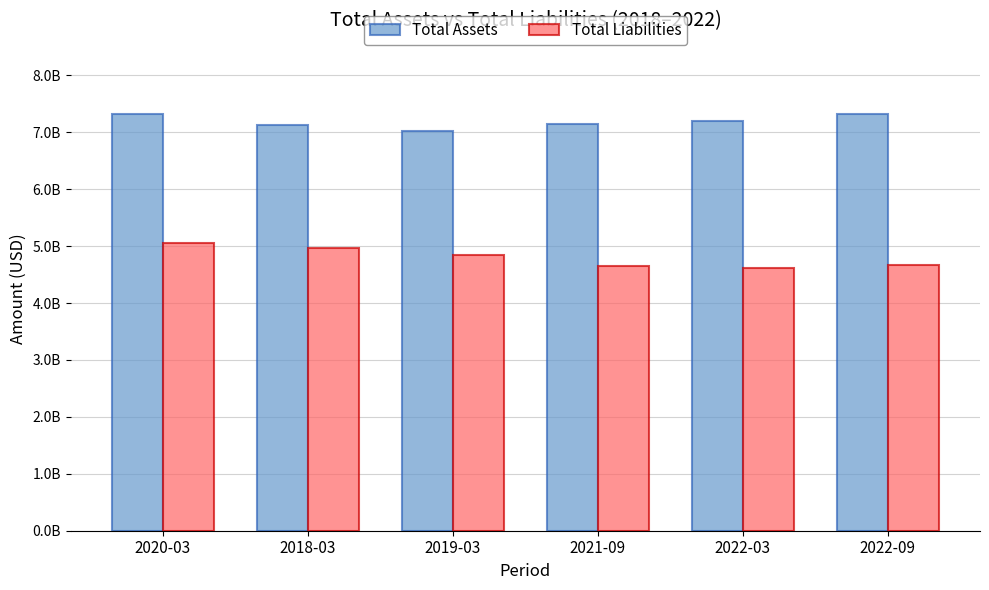

Are the bars grouped side by side (vs. stacked)?

Yes